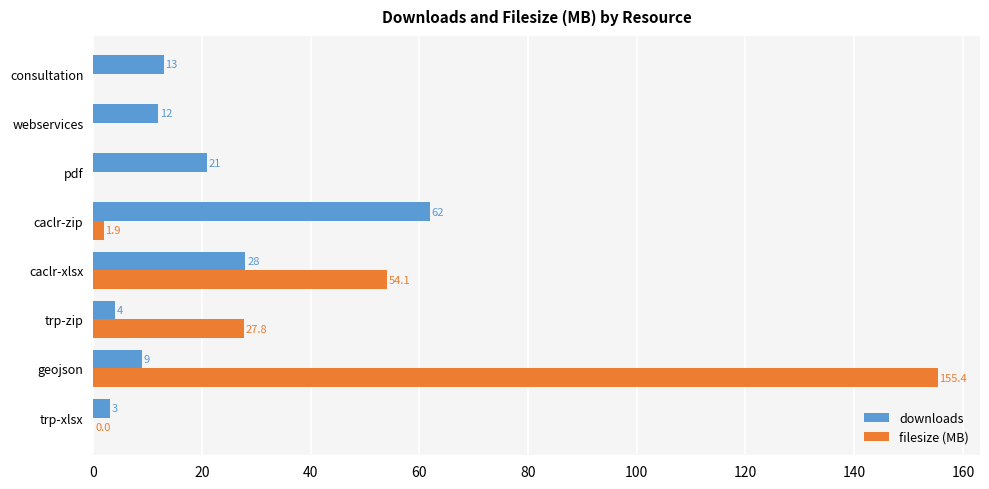

What is the maximum value shown in the chart?

155.4